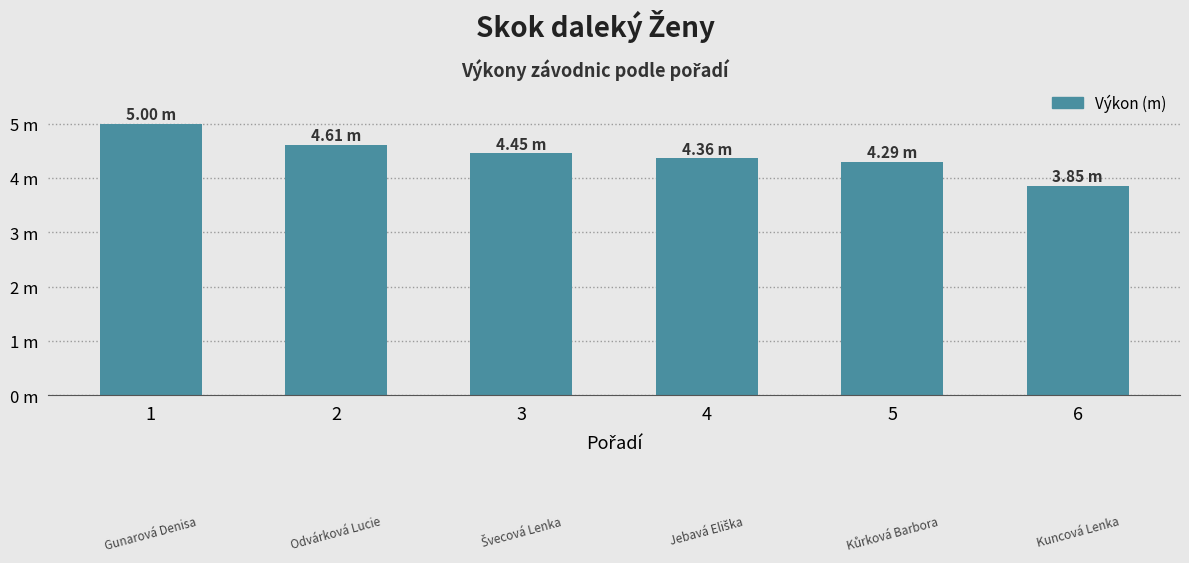

Which label corresponds to the largest value in the chart?

1